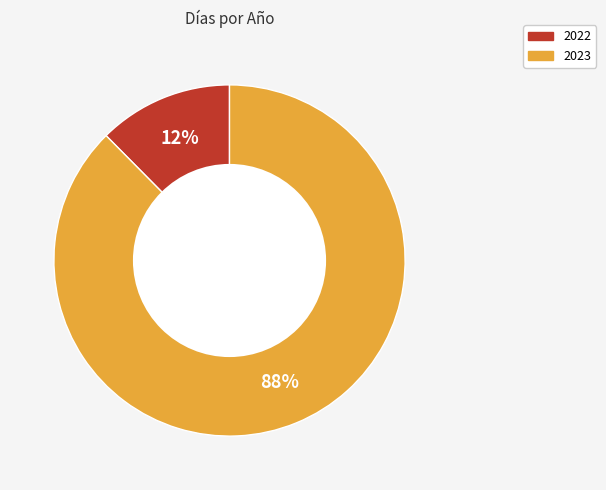

To the nearest percent, what is the average slice percentage?

50%